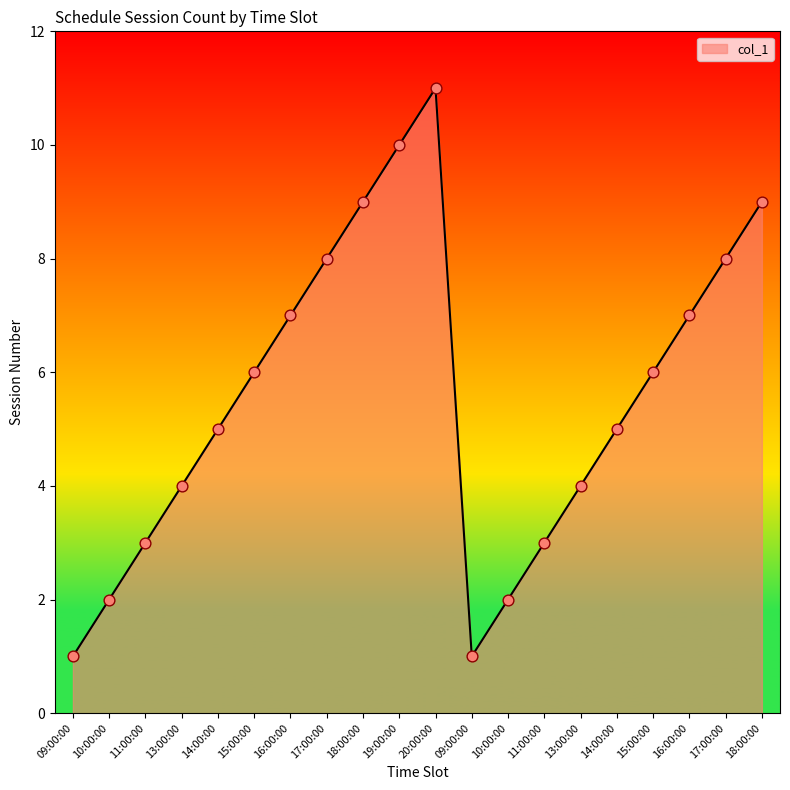

Between 15:00:00 and 09:00:00, which is larger?

15:00:00